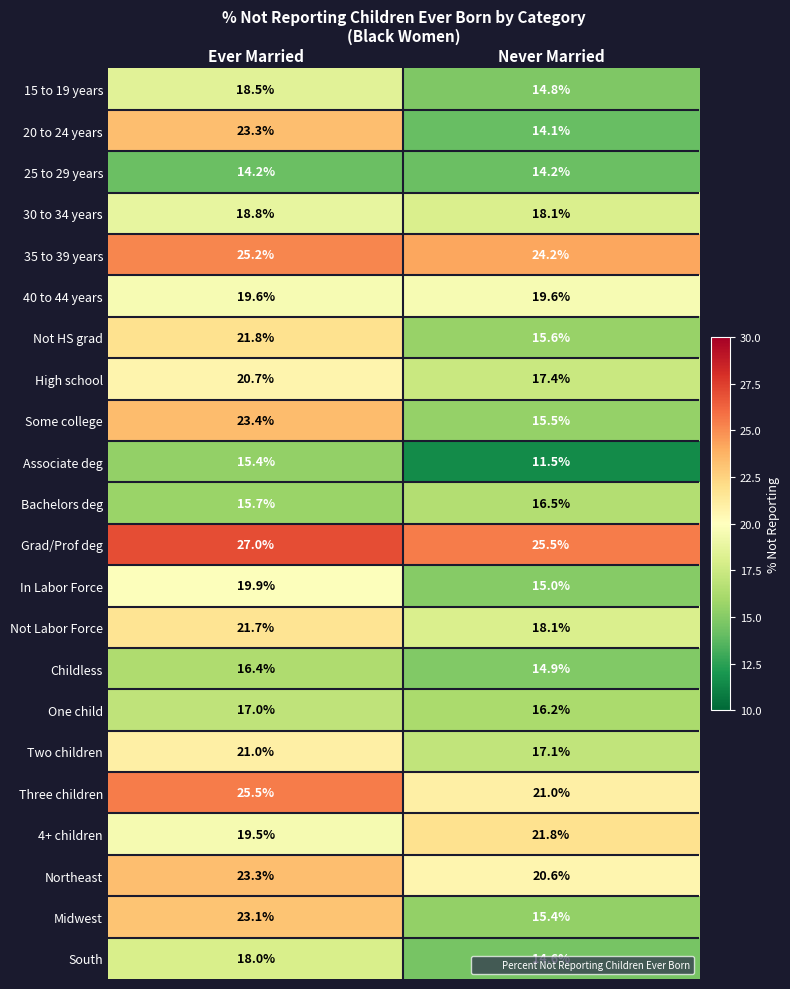

What is the difference between the highest and lowest values at Never Married?

14.0